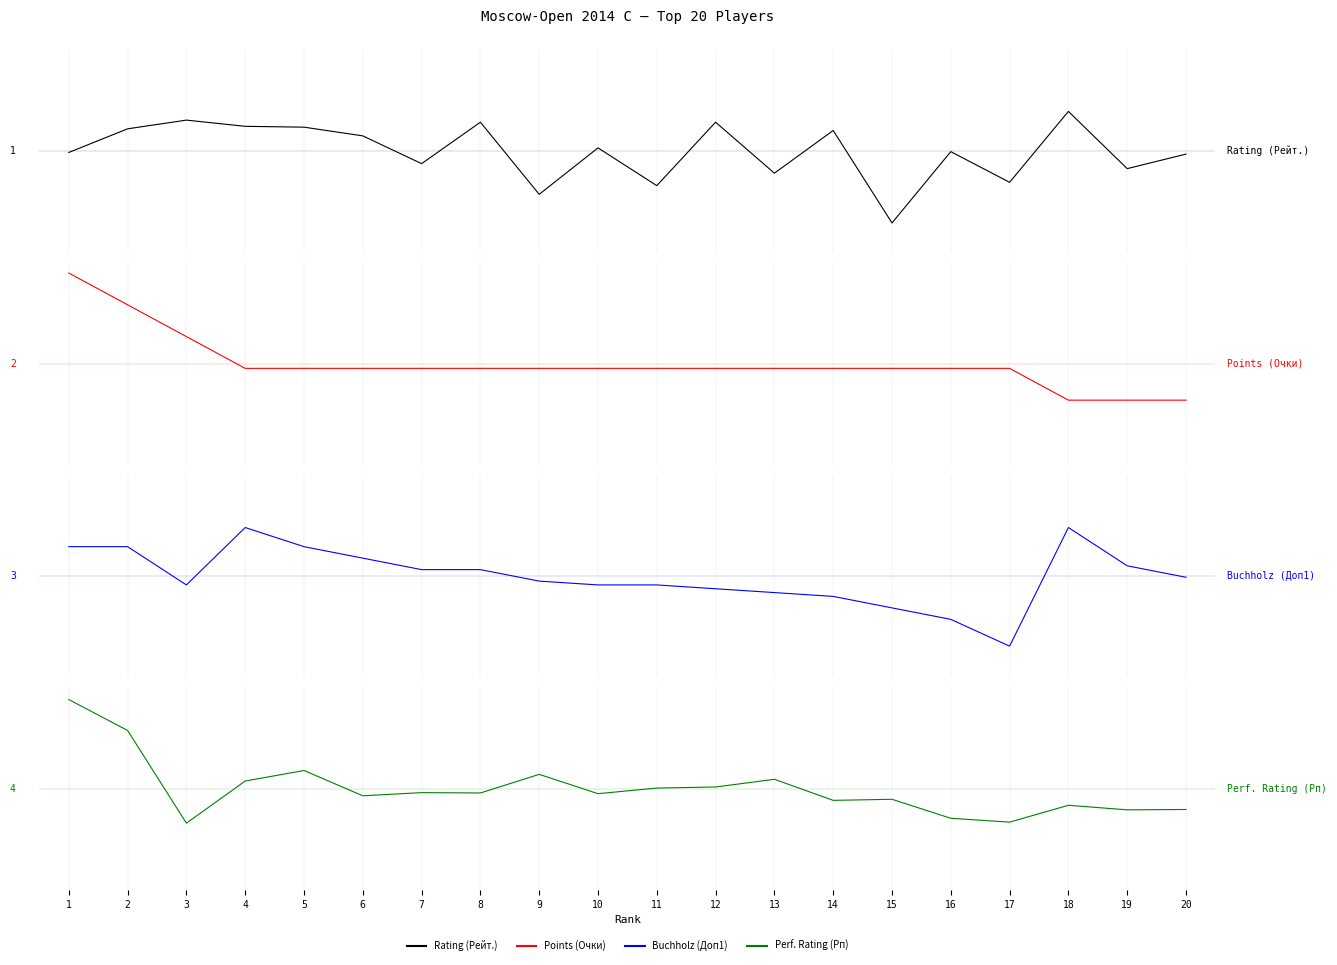

What are all the series names shown in the legend?

Rating (Рейт.), Points (Очки), Buchholz (Доп1), Perf. Rating (Рп)